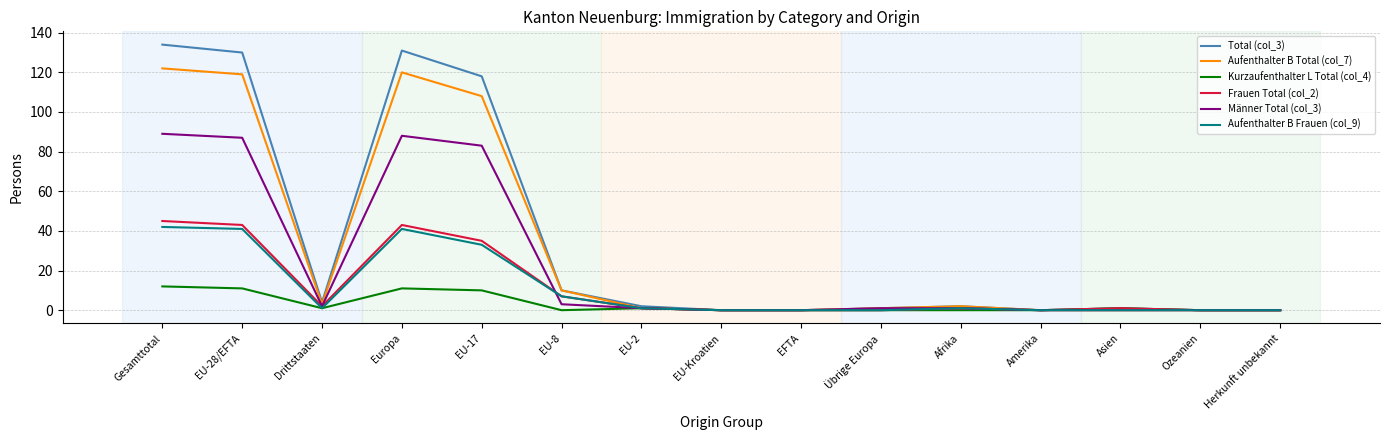

Does the chart display data point markers on the line(s)?

No